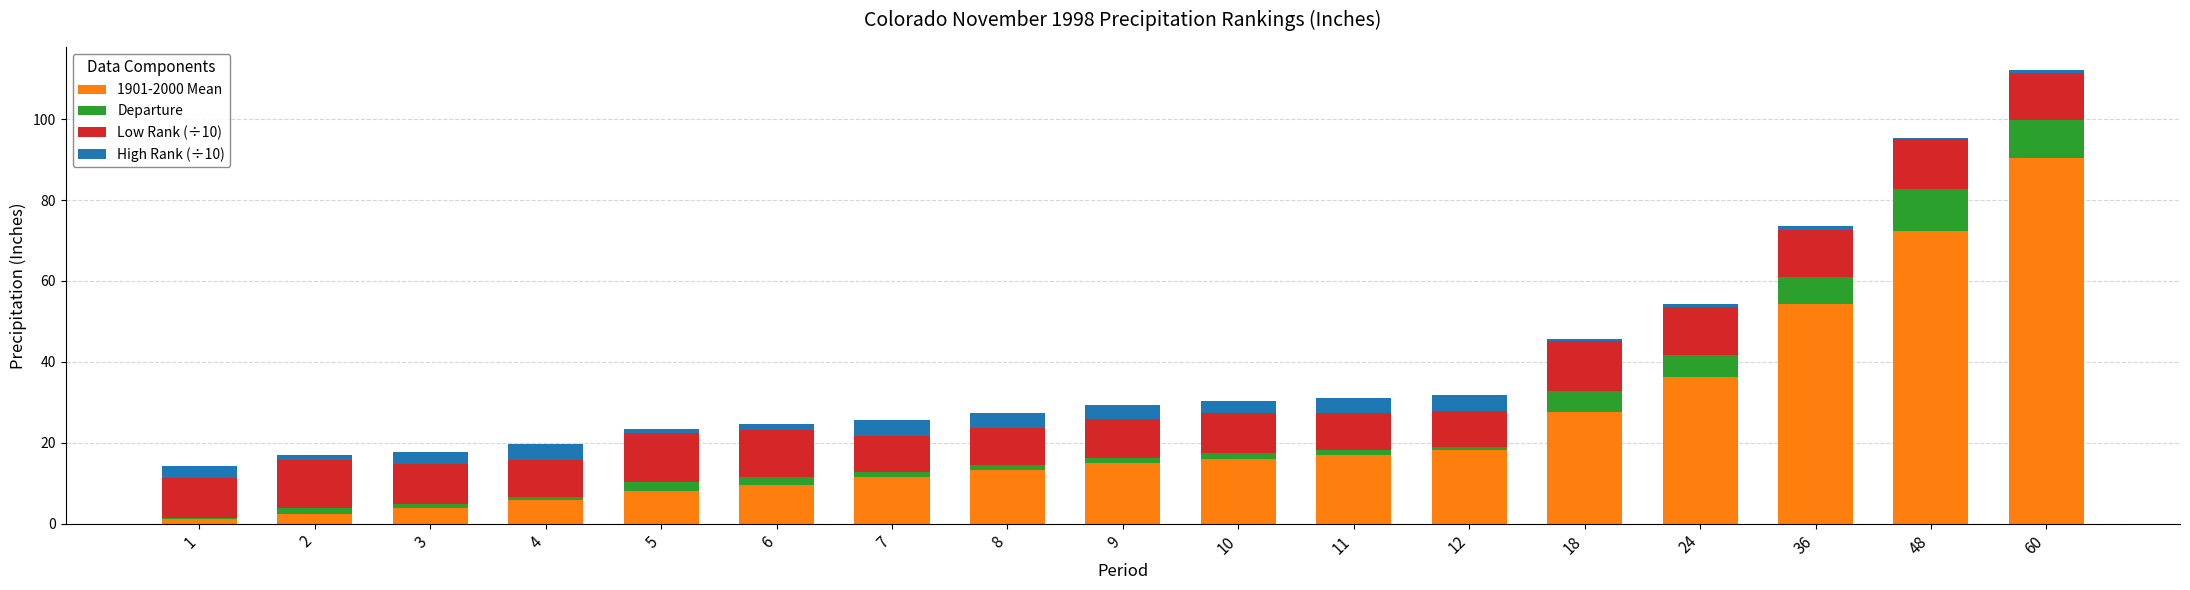

At which category is the sum across all series the highest?

60